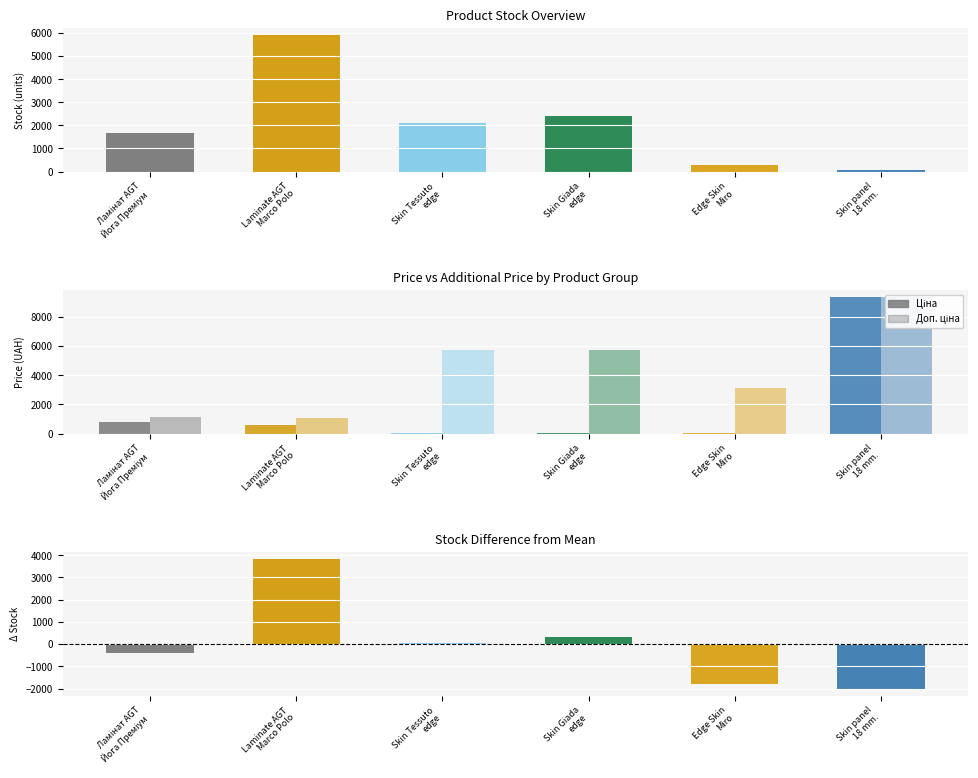

At how many categories does at least one series exceed 2741?

4